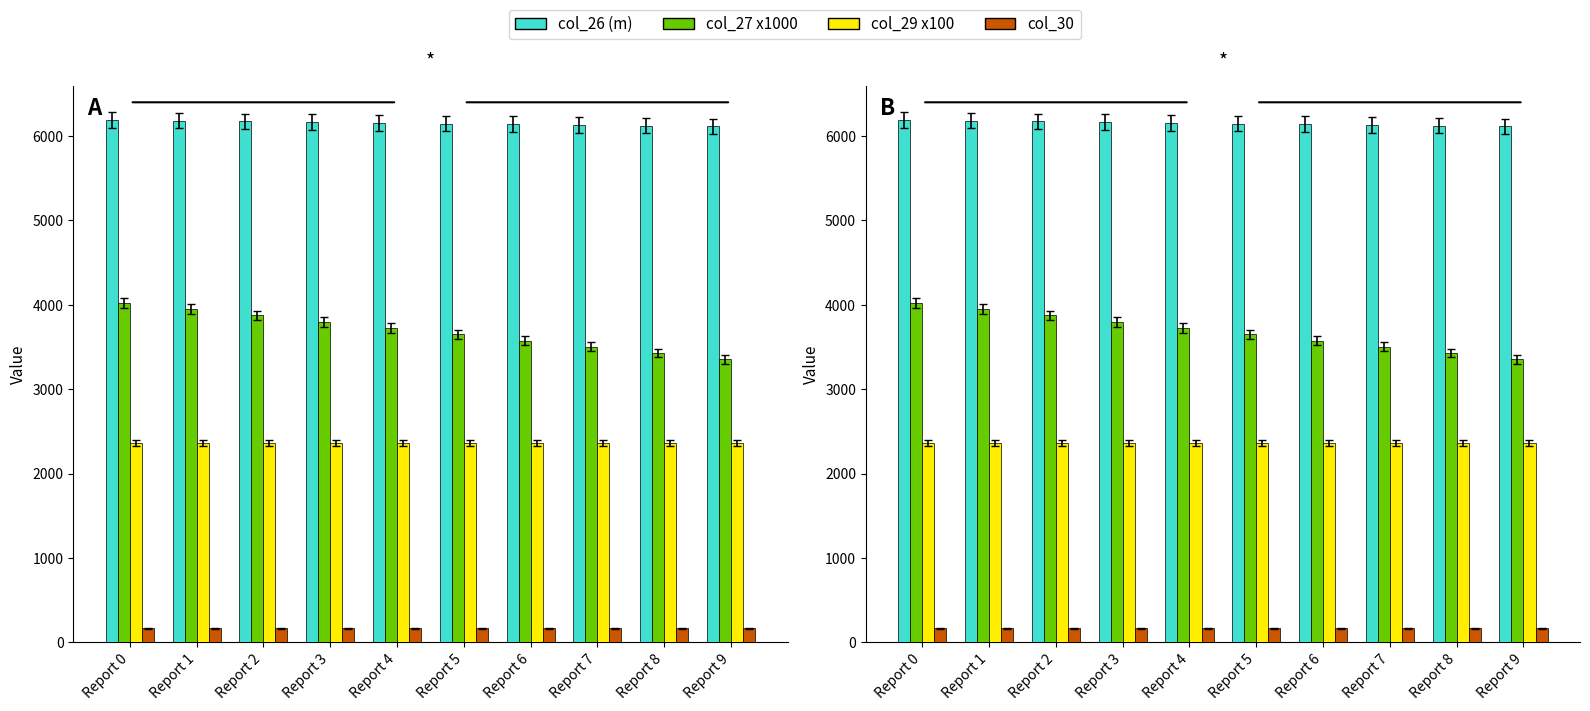

What is the maximum value shown in the chart?

6189.9